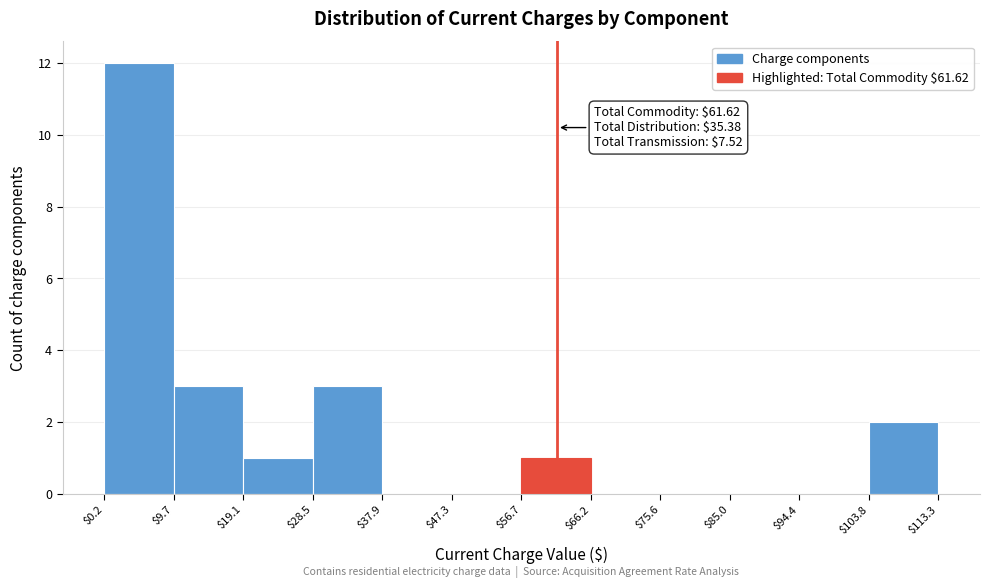

Over which range of the x-axis is the bar tallest?

$0.2 to $9.7